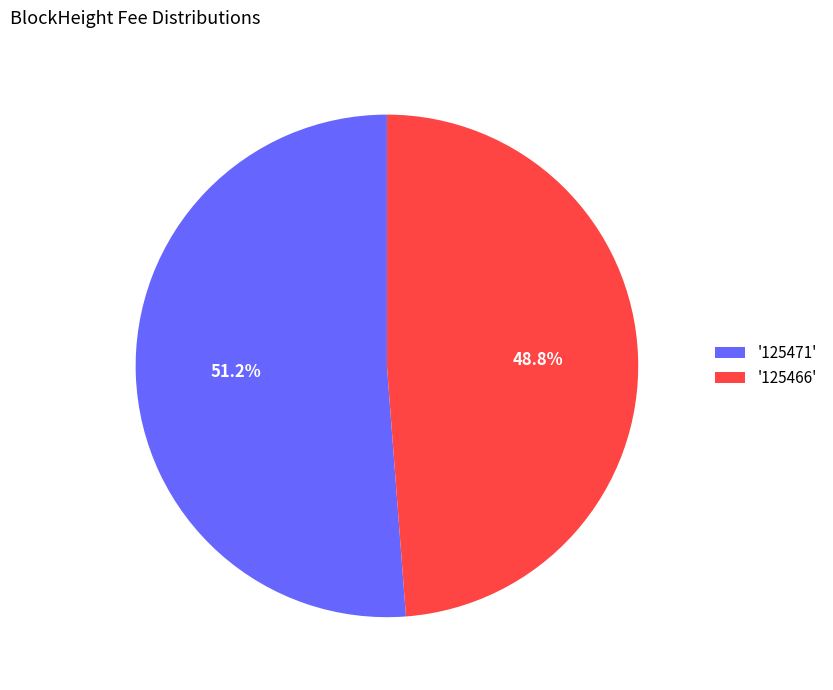

What is the total percentage of '125466' and '125471'?

100.0%